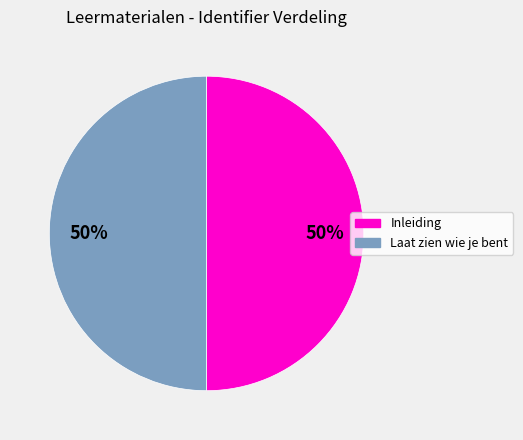

How many slices are in this pie chart?

2